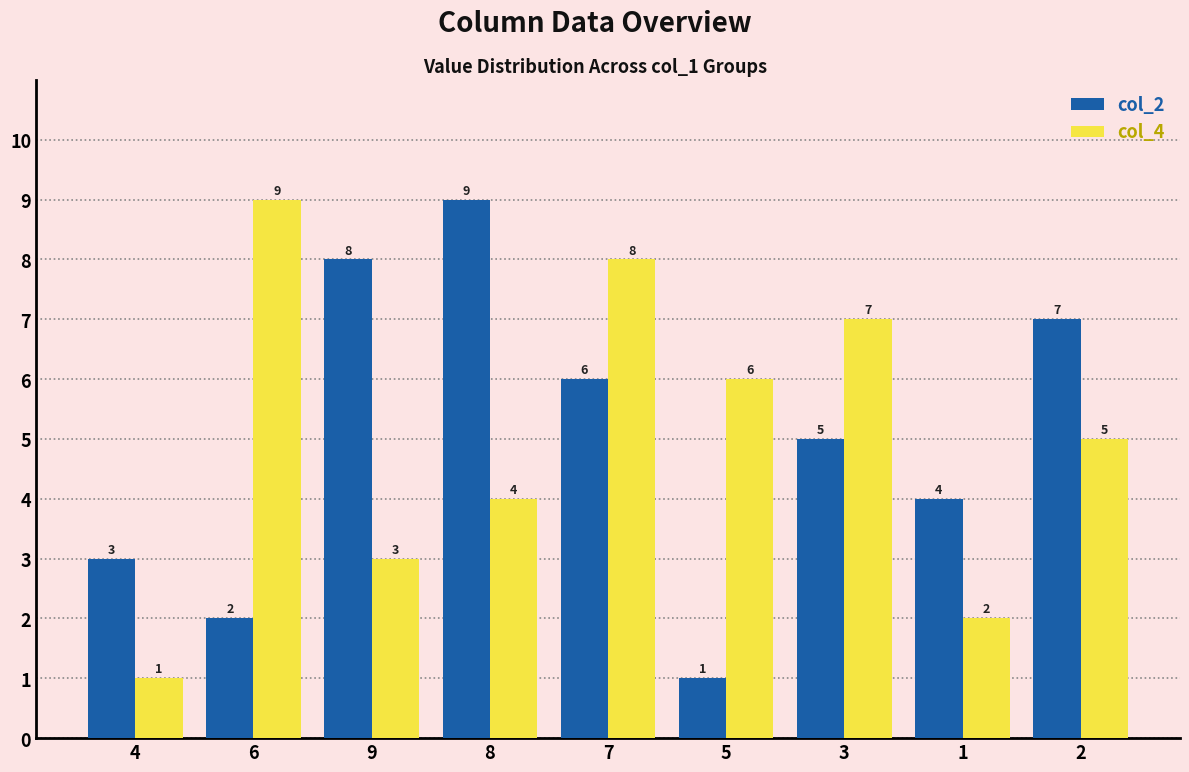

Where does the col_4 series first go above 5?

6